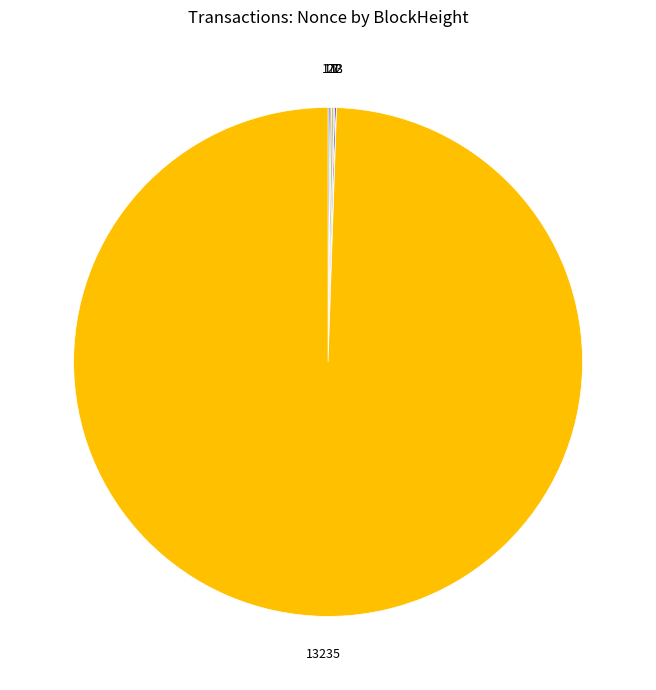

Is there a majority slice in this chart?

Yes